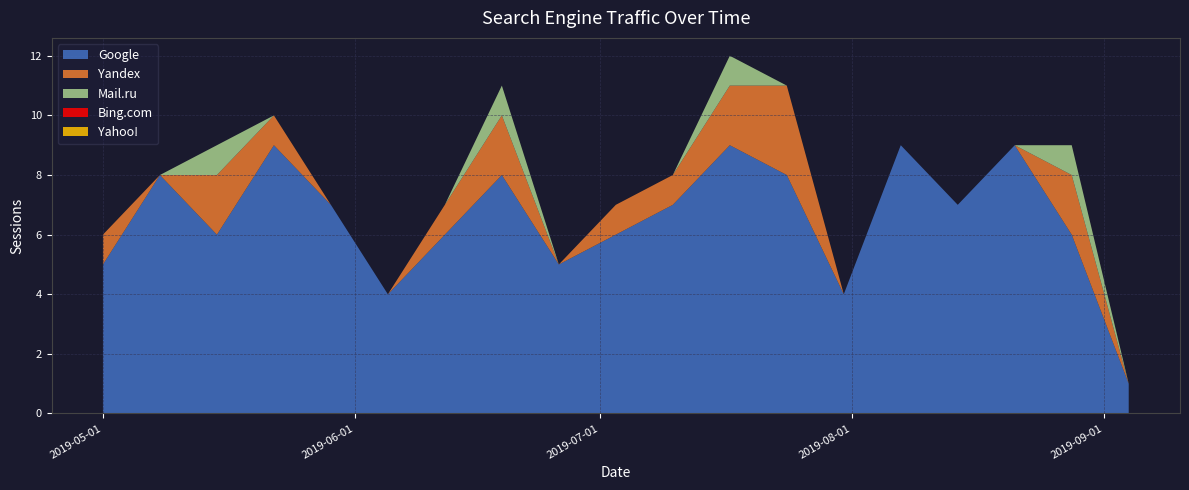

What position from the left is 2019-07-17?

12